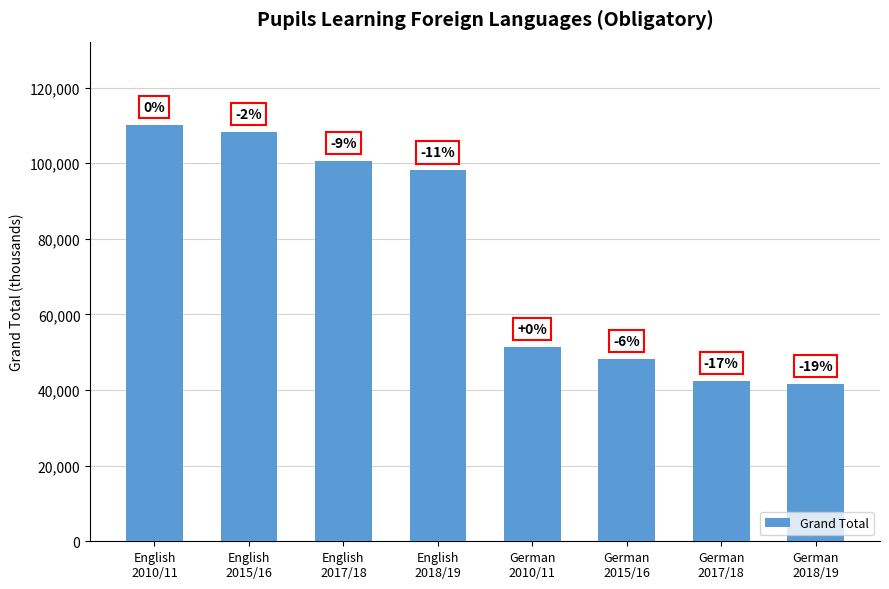

List the labels in order of value, largest first.

English
2010/11, English
2015/16, English
2017/18, English
2018/19, German
2010/11, German
2015/16, German
2017/18, German
2018/19